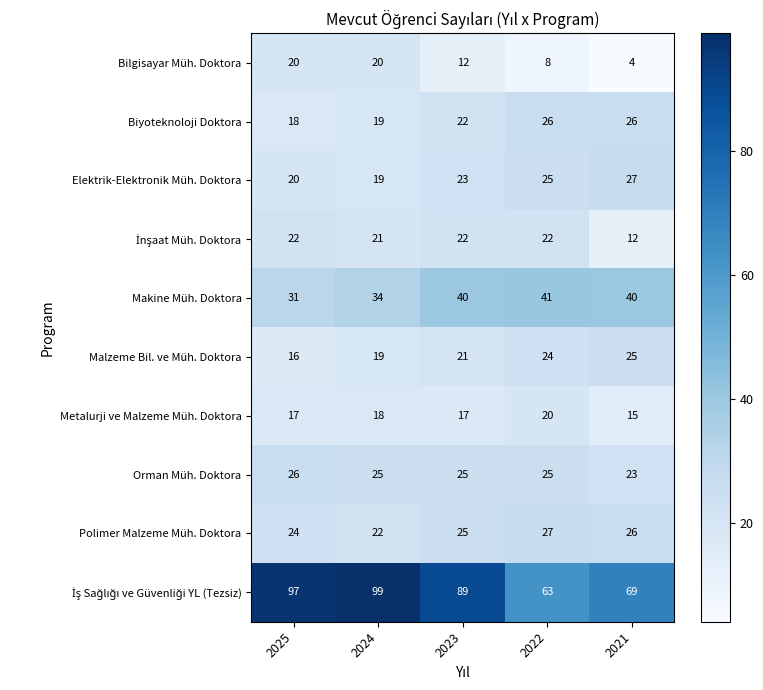

What is the spread (max minus min) of values at 2024?

81